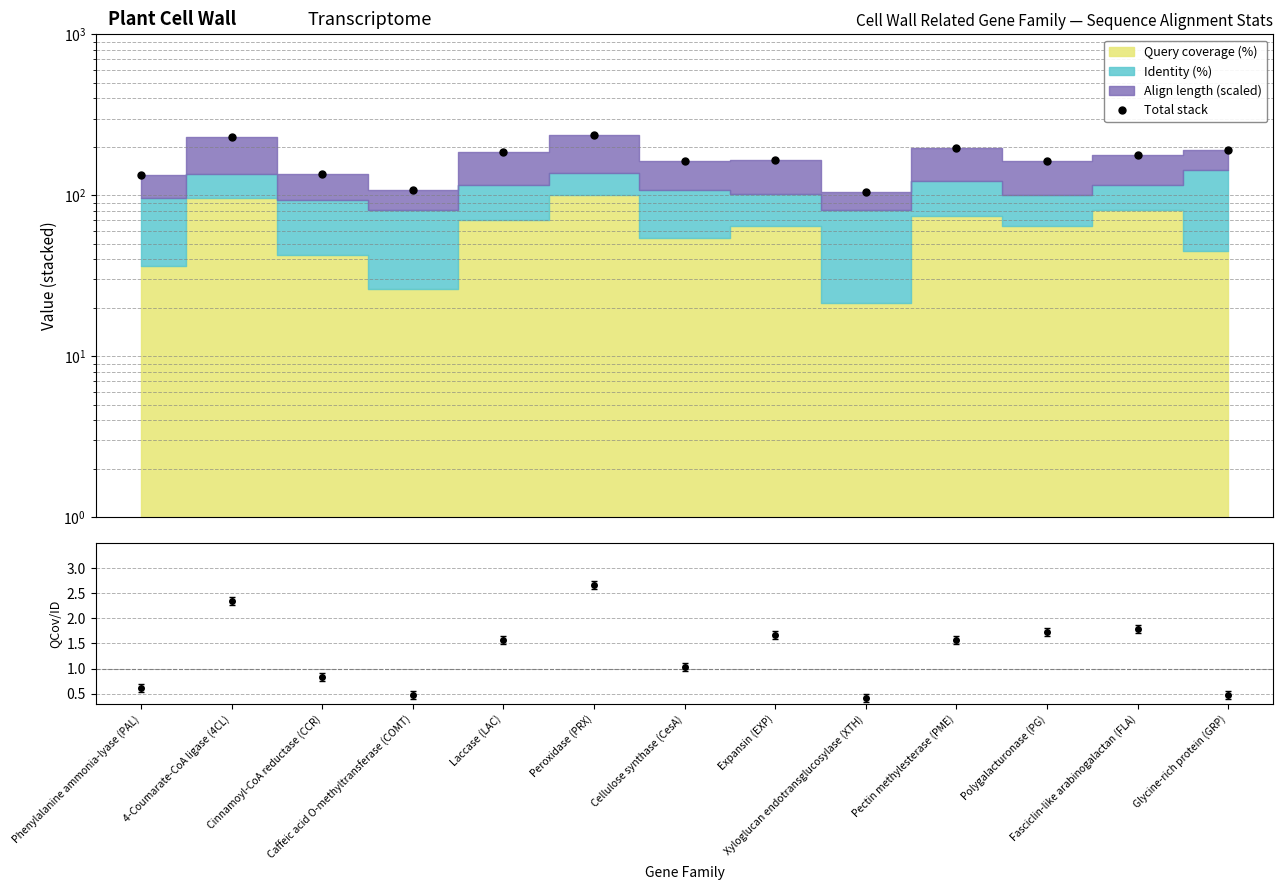

What is the label of the 12th point from the right?

4-Coumarate-CoA ligase (4CL)